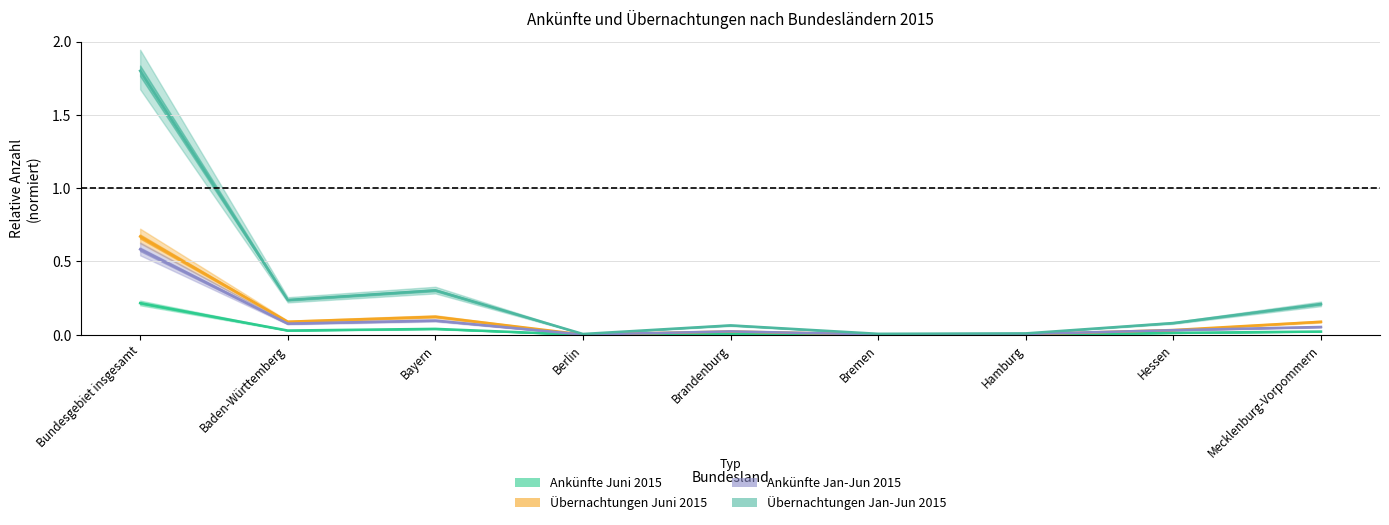

Which series has the widest spread of values?

Übernachtungen Jan-Jun 2015